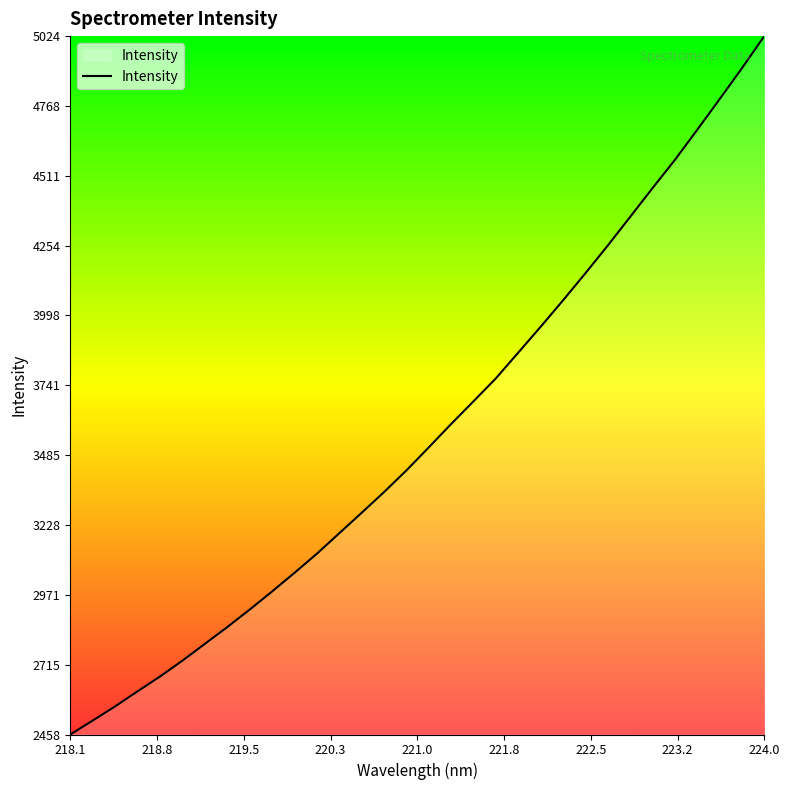

What is the difference between the maximum and minimum values?

2566.0